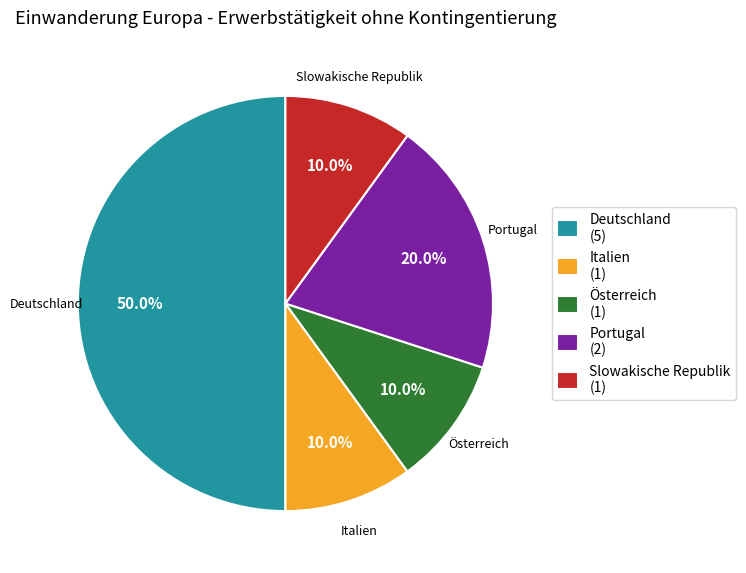

The Slowakische Republik slice represents 10% of the pie. True or false?

True